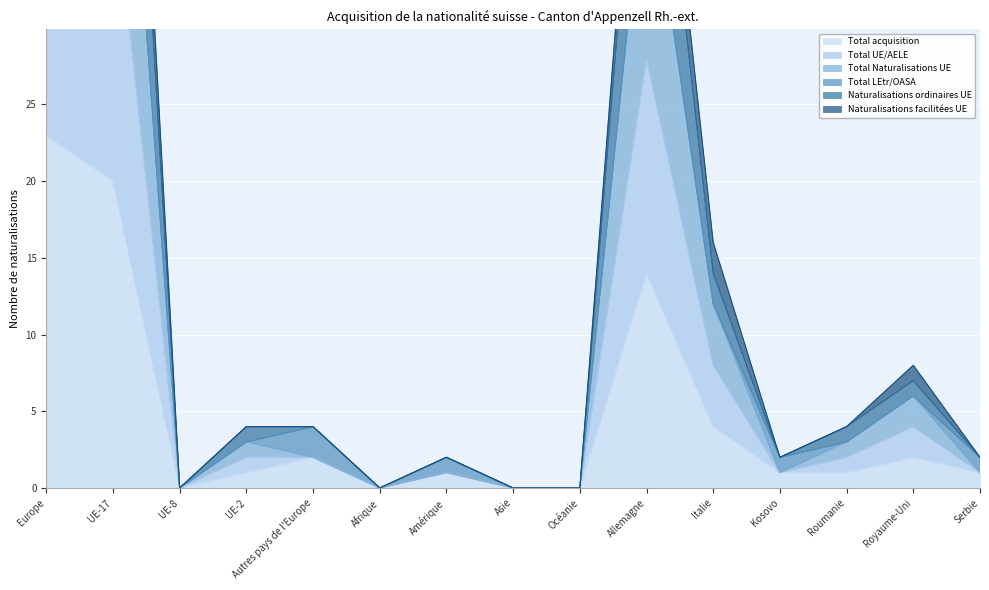

Which category has the lowest value across all series?

UE-8